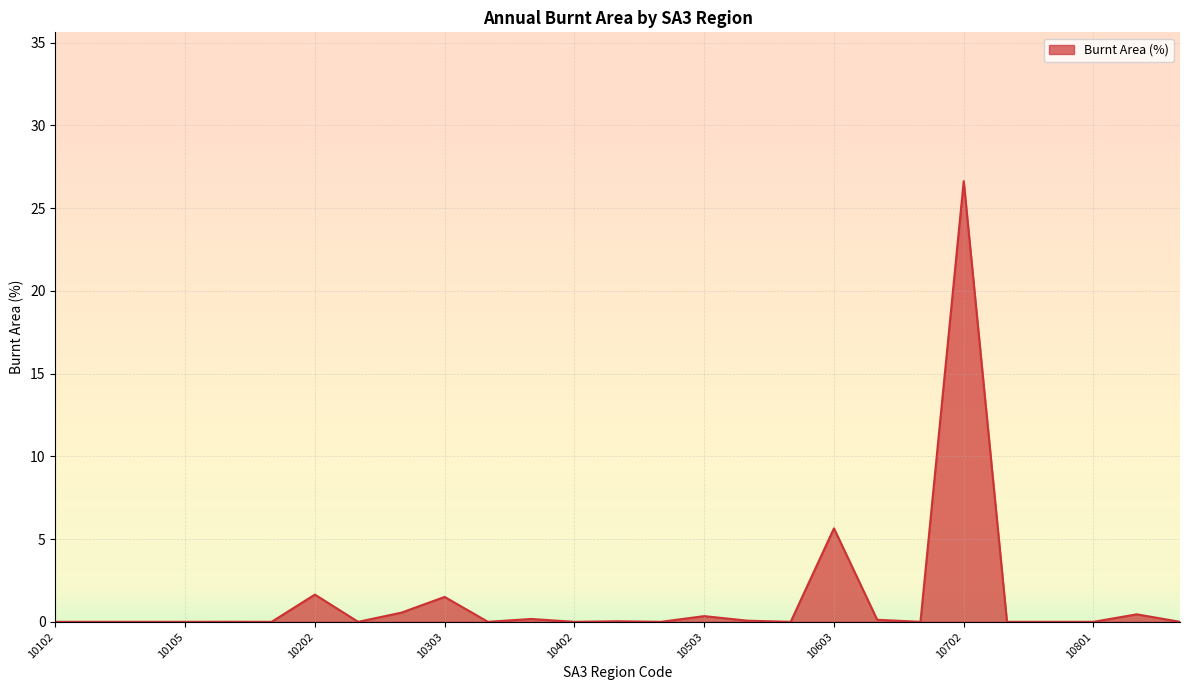

What is the greatest value displayed?

26.6